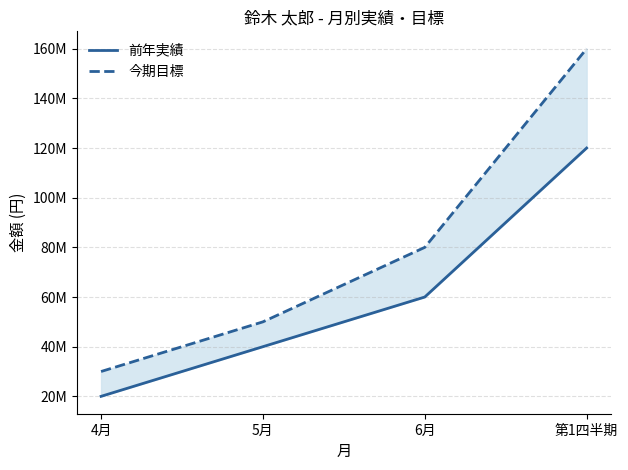

At which category is the sum across all series the highest?

第1四半期